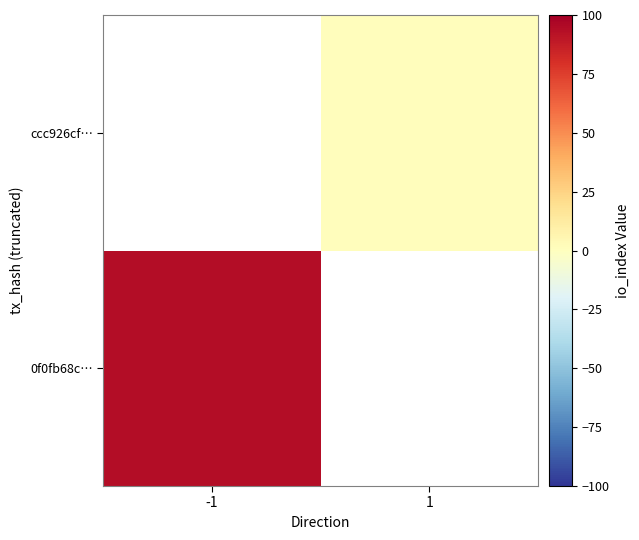

List the series in order of their peak value, highest first.

0f0fb68c…, ccc926cf…